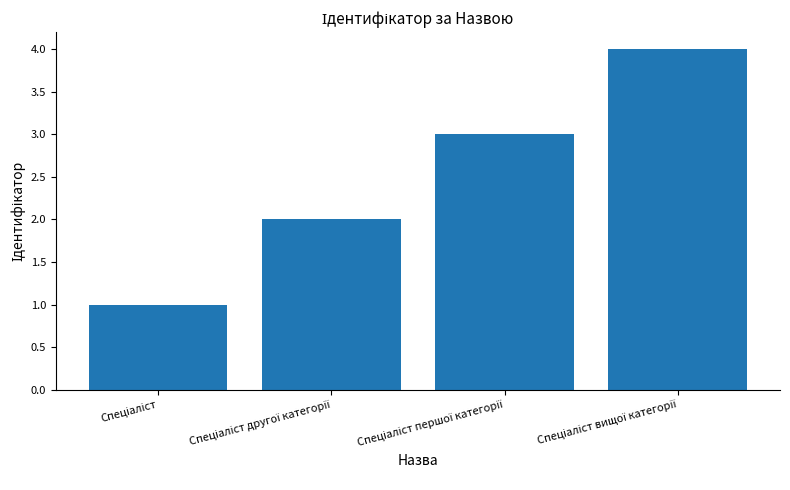

What is the maximum value shown in the chart?

4